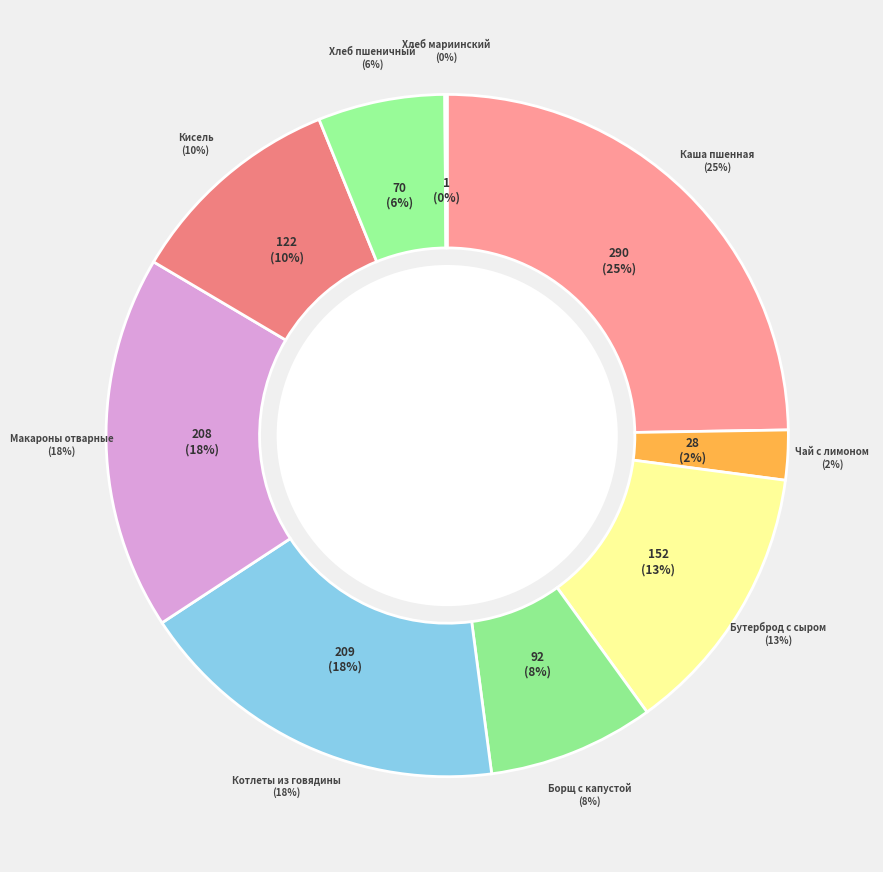

To the nearest percent, what is the average slice percentage?

11%